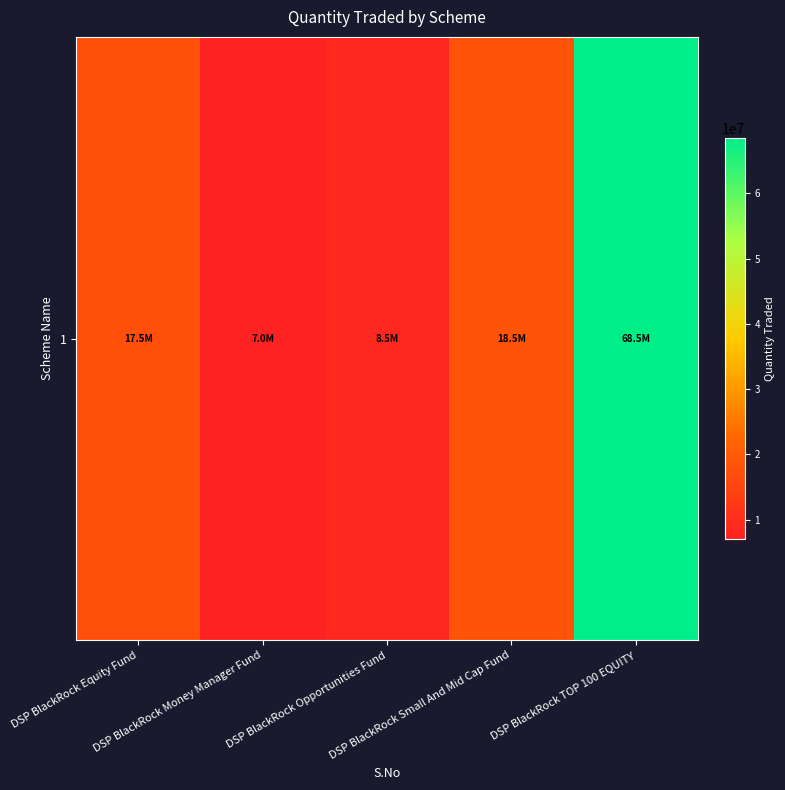

True or false: the data shows 8500000 at DSP BlackRock Opportunities Fund.

True